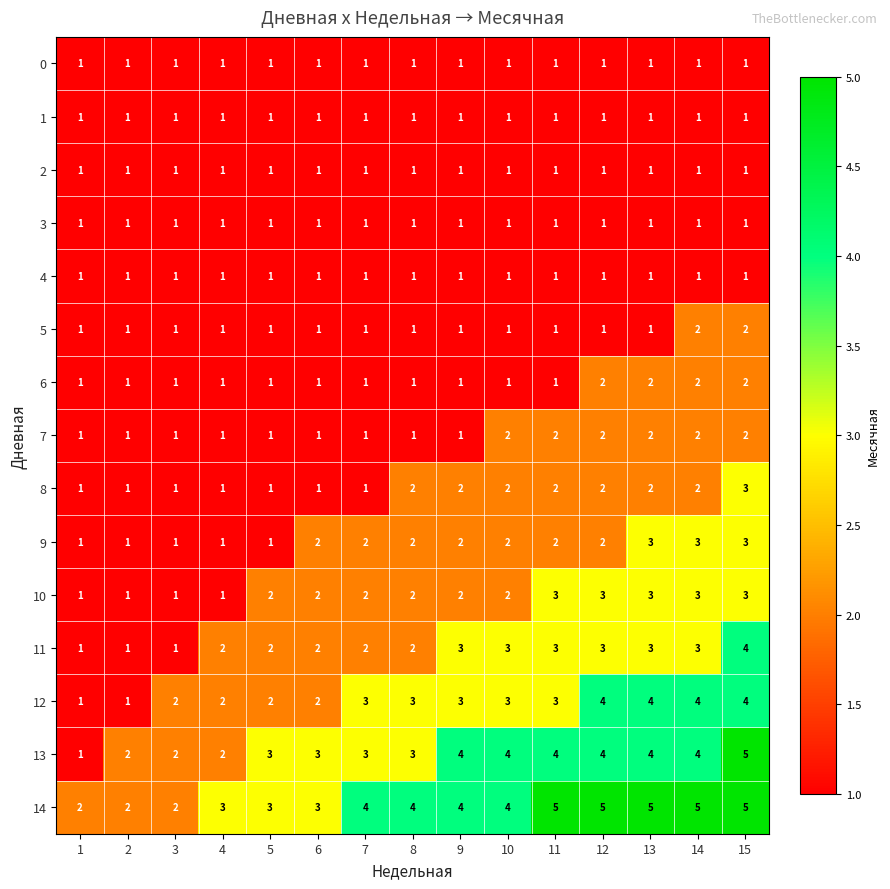

What is the difference between the highest and lowest values at 10?

3